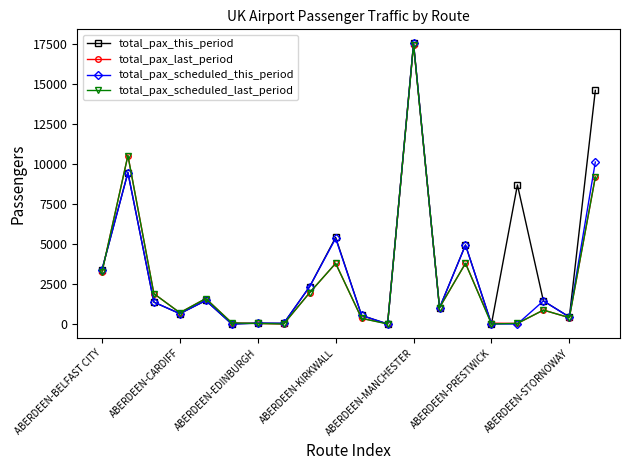

What is the highest value of the total_pax_last_period series?

17479